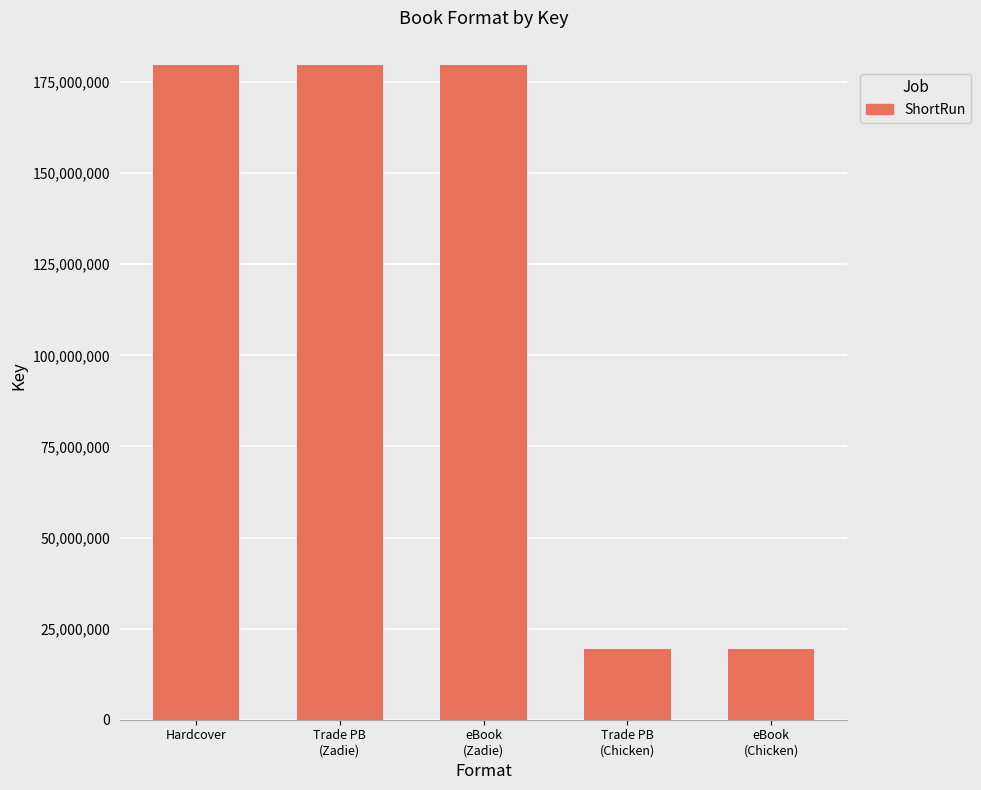

How many values are below 179677909?

2